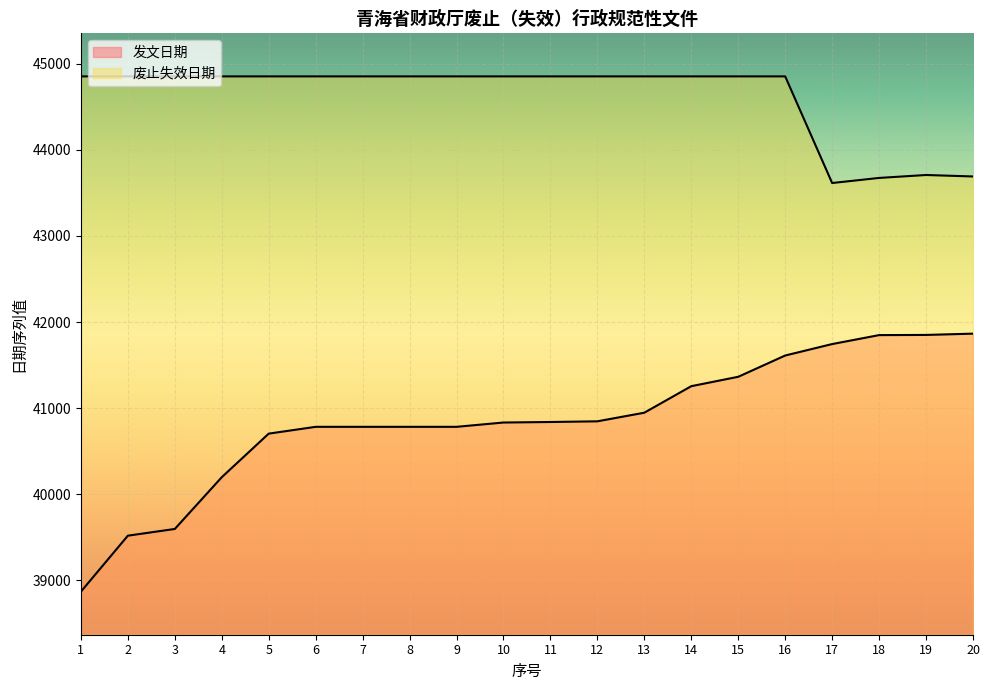

What is the difference between the maximum and minimum values in the 废止失效日期 series?

1238